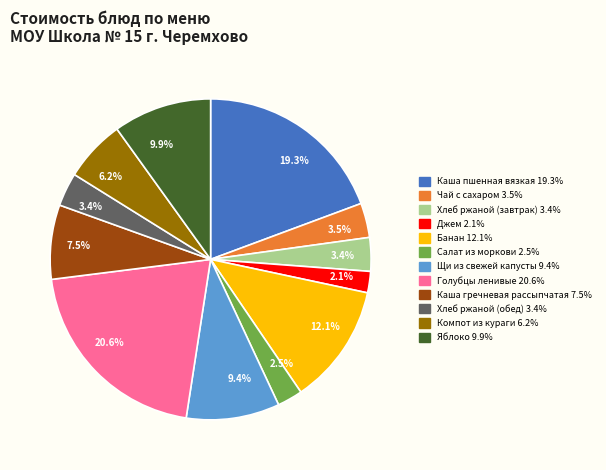

Is there a majority slice in this chart?

No